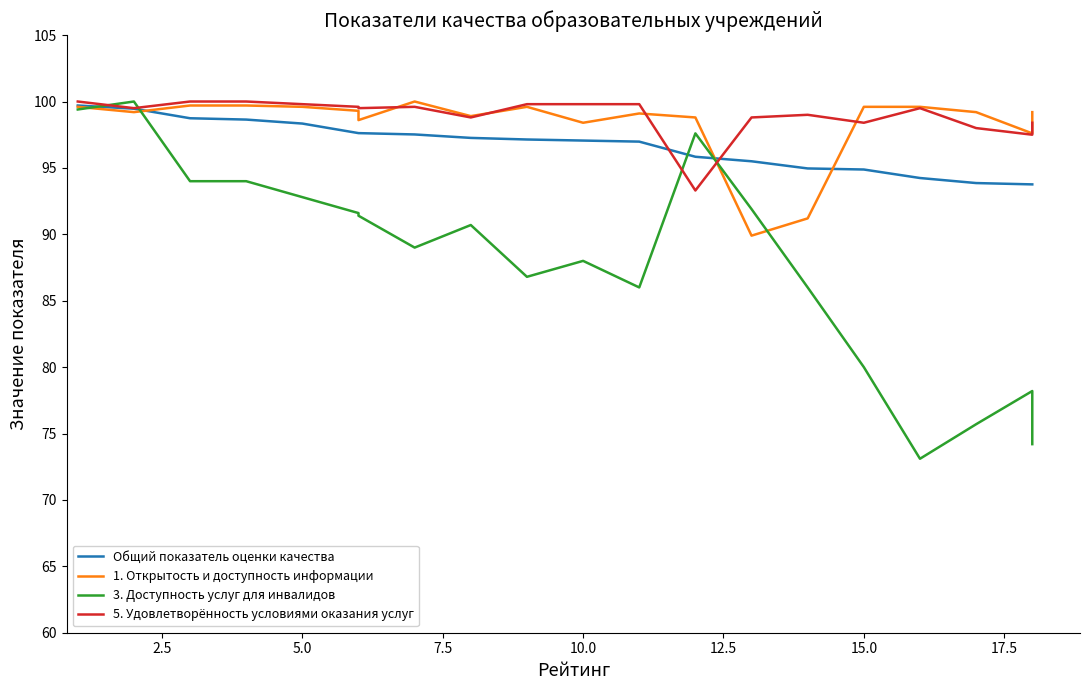

True or false: 1. Открытость и доступность информации and 5. Удовлетворённость условиями оказания услуг intersect in this chart.

True